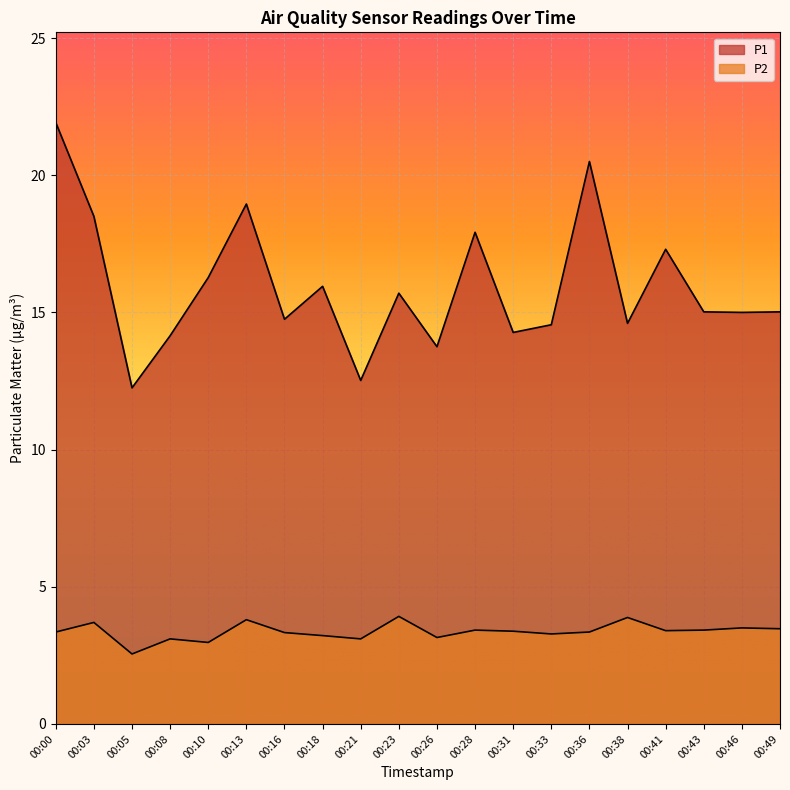

At which category does P1 reach its first local valley?

00:05